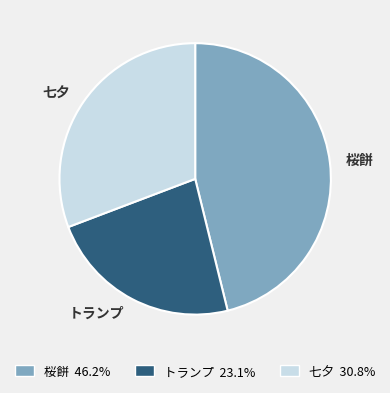

Is there a majority slice in this chart?

No